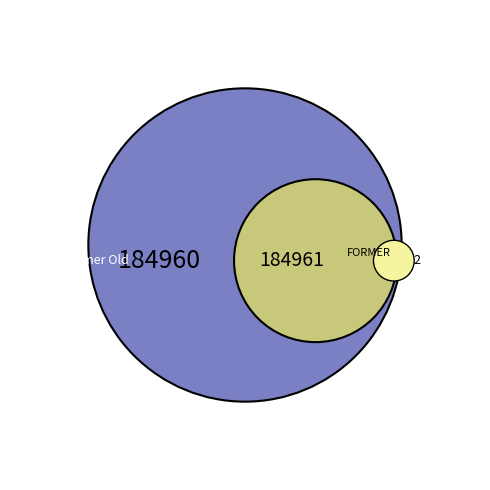

What is the change in value from Former Old House at Home Hotel to FORMER CAMP HOTEL AND STORE?

+1